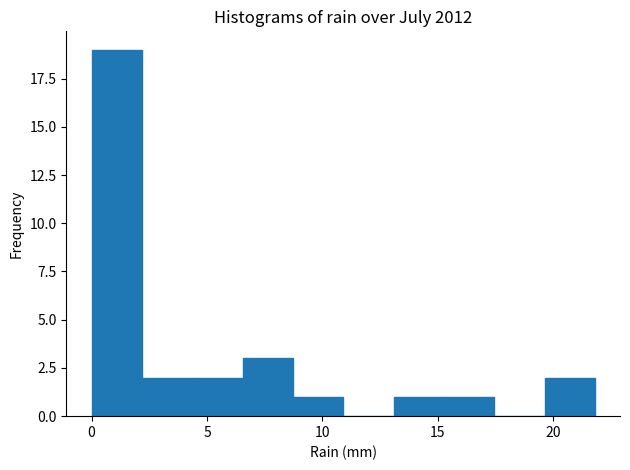

Over which range of the x-axis is the bar tallest?

0.0 to 2.0